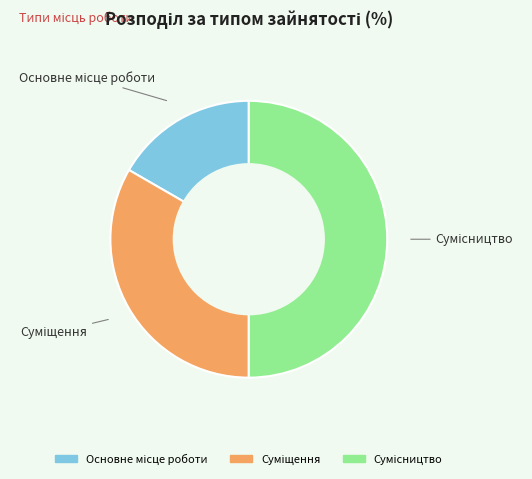

How many slices are in this pie chart?

3